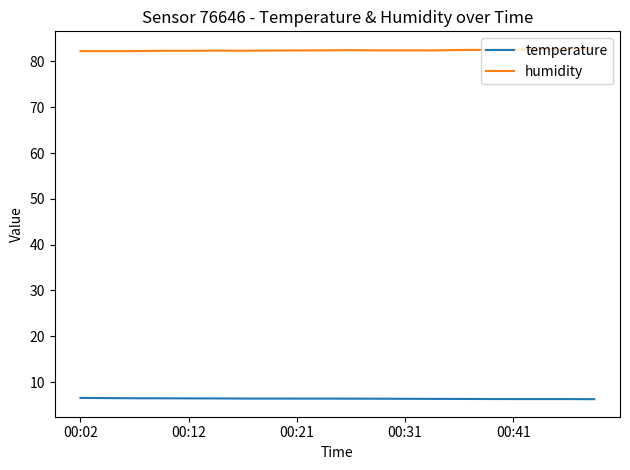

Which series has the largest total across all categories?

humidity